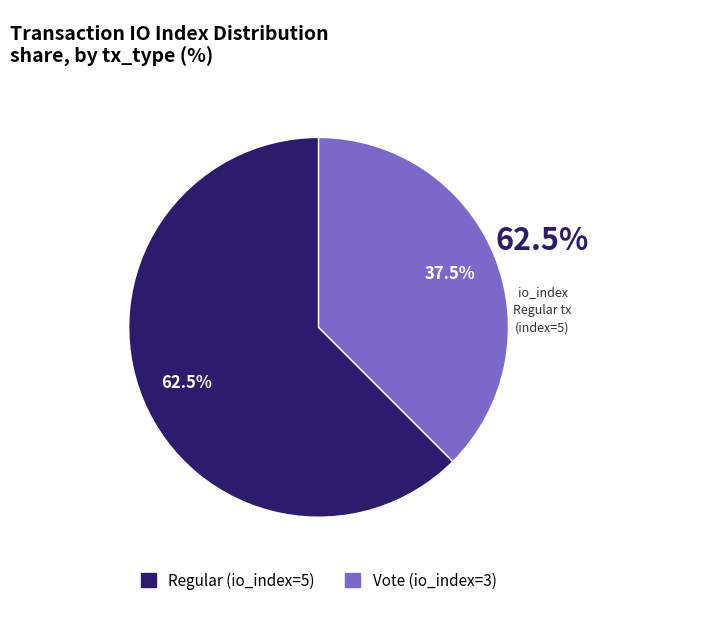

What percentage do Regular (io_index=5) and Vote (io_index=3) together represent?

100.0%